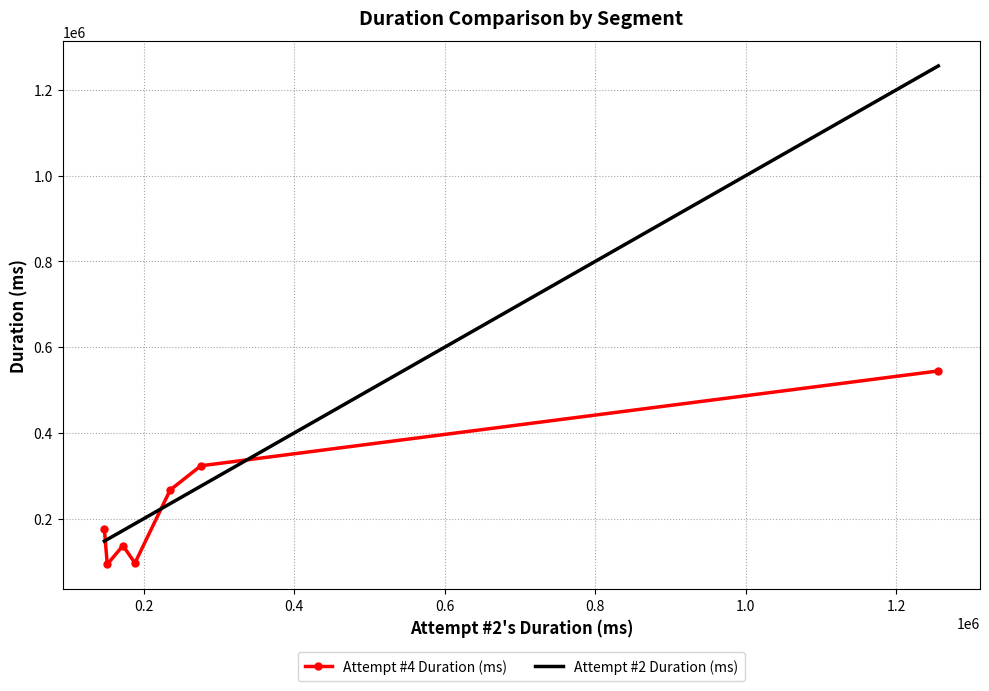

Which series has the largest total across all categories?

Attempt #2 Duration (ms)